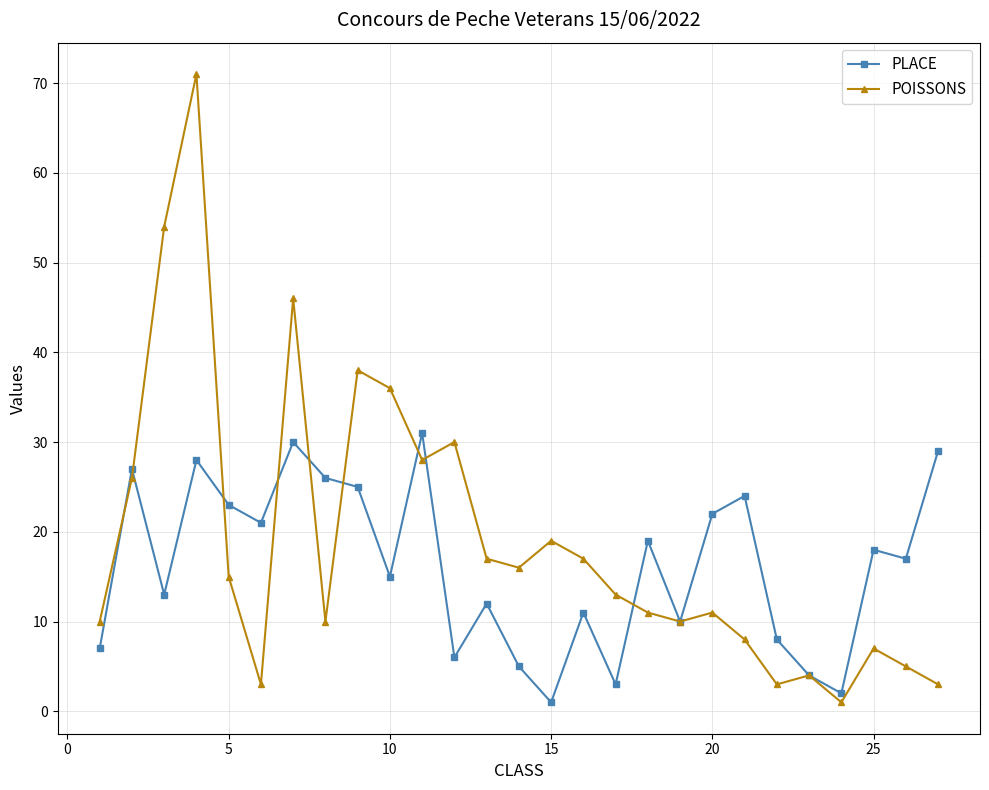

Which series has the largest total across all categories?

POISSONS